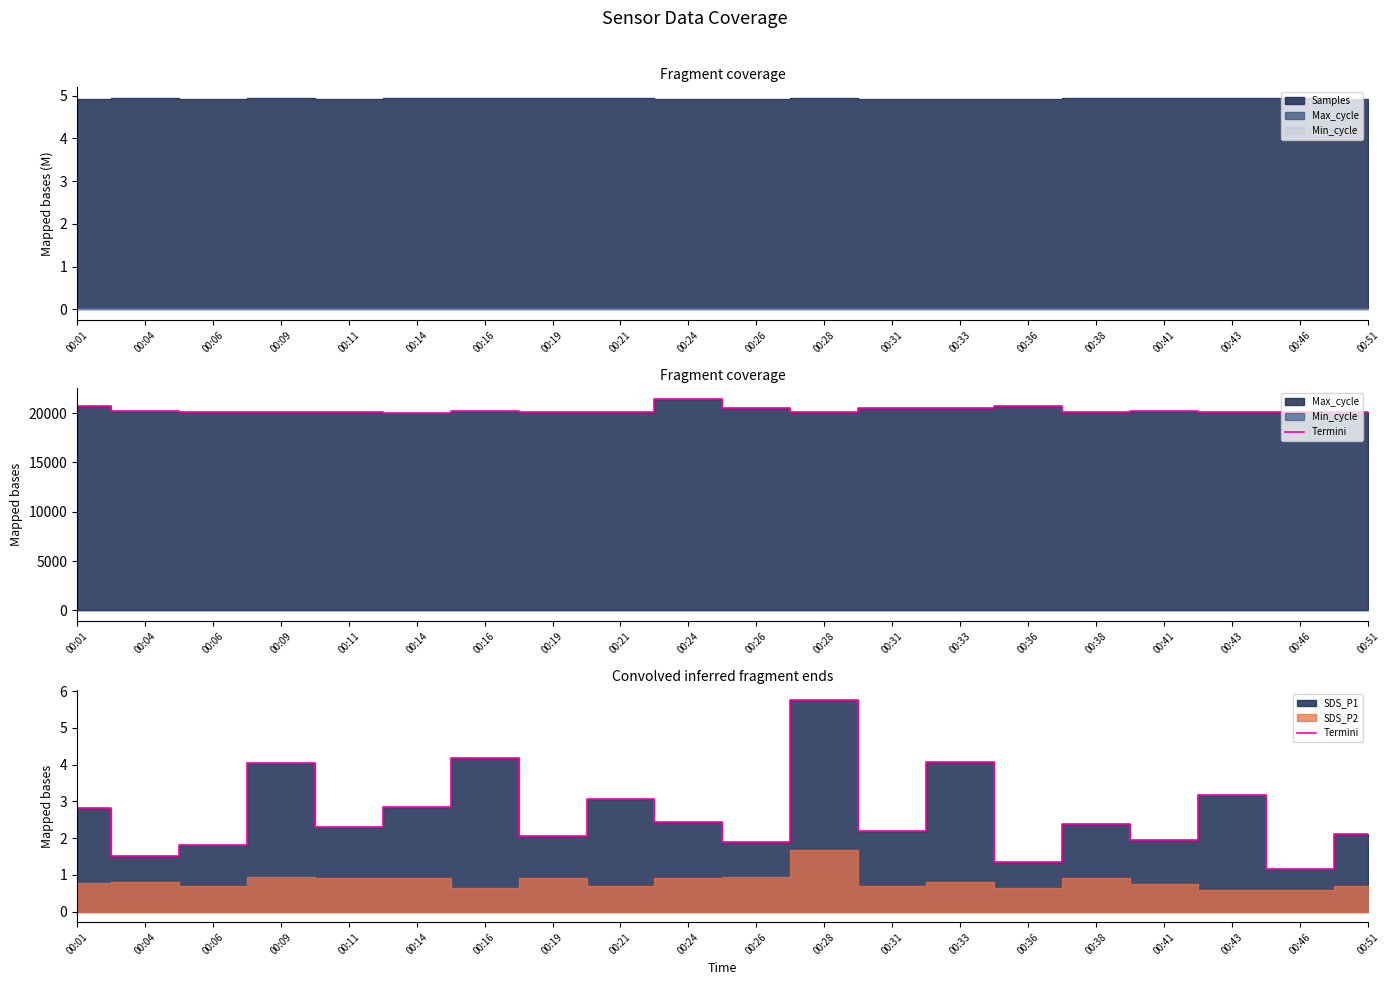

Where does the data first go above 2?

00:01